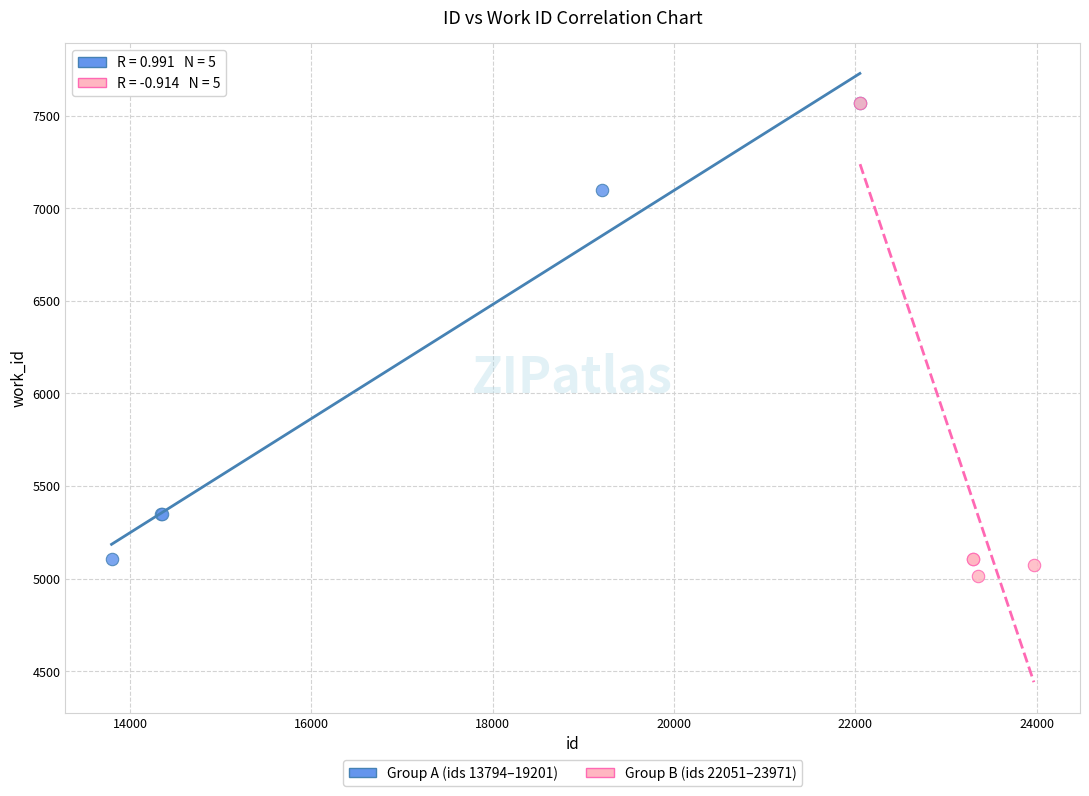

What are all the series names shown in the legend?

Group A (ids 13794–19201), Group B (ids 22051–23971)